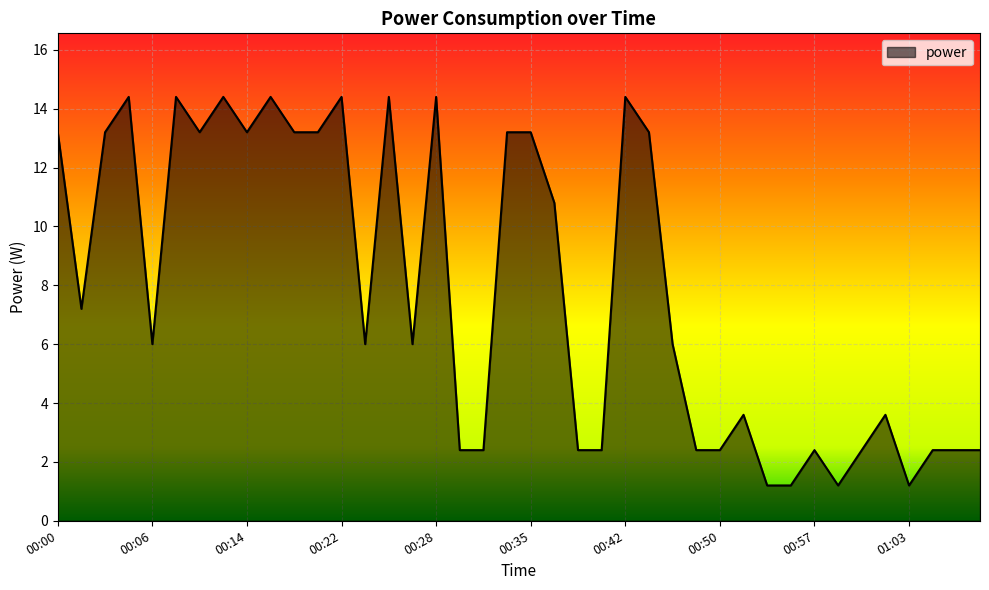

What is the greatest value displayed?

14.4